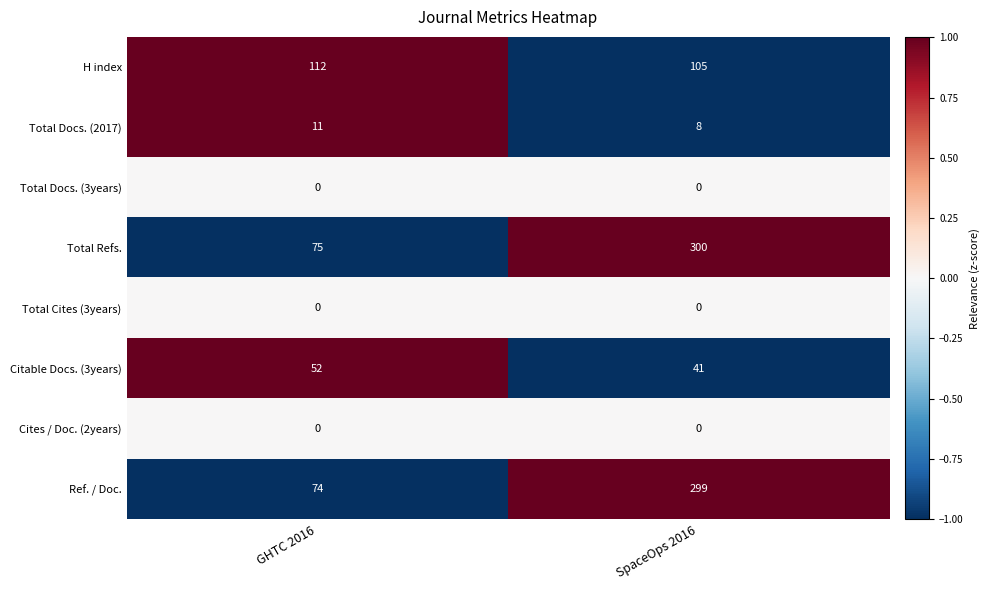

Reading right to left, transcribe all the data shown in this chart.

H index: 105	112
Total Docs. (2017): 8	11
Total Docs. (3years): 0	0
Total Refs.: 300	75
Total Cites (3years): 0	0
Citable Docs. (3years): 41	52
Cites / Doc. (2years): 0	0
Ref. / Doc.: 299	74